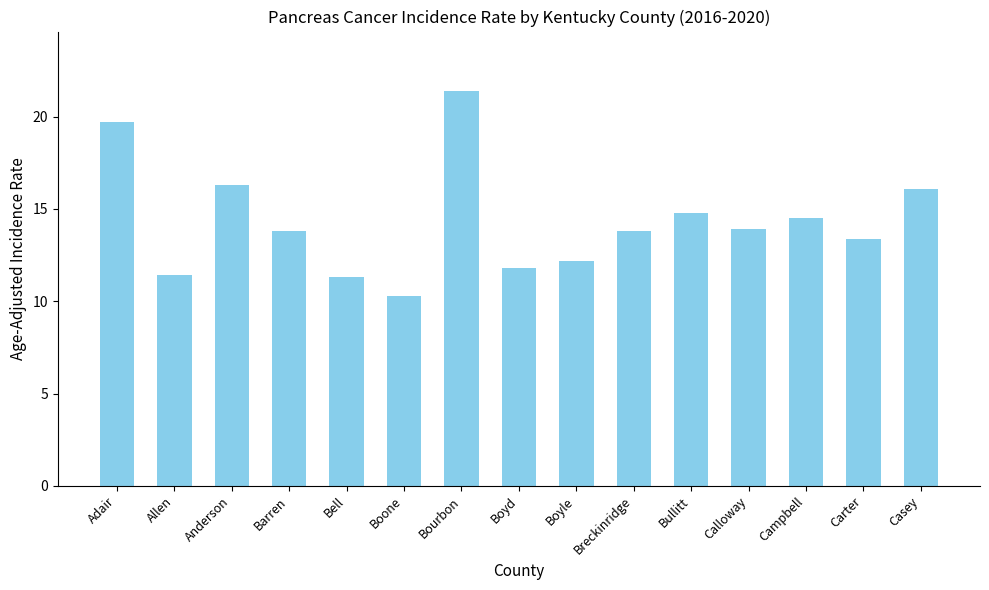

Reading left to right, transcribe all the data shown in this chart.

19.7	11.4	16.3	13.8	11.3	10.3	21.4	11.8	12.2	13.8	14.8	13.9	14.5	13.4	16.1